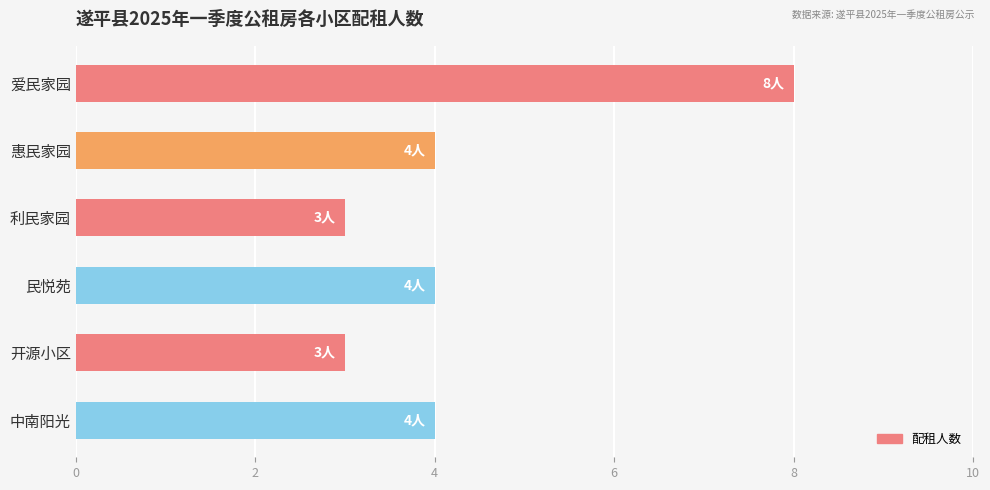

What is the approximate value at 中南阳光?

4